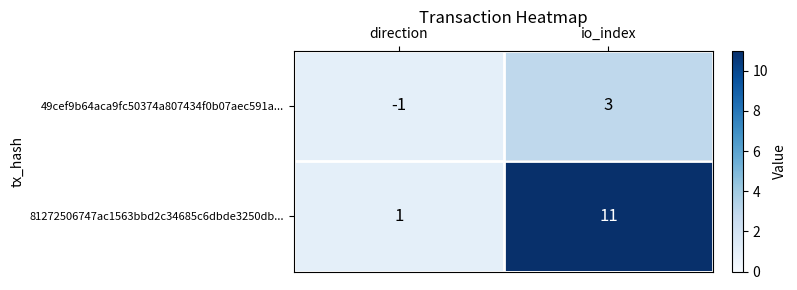

What is the sum of the 81272506747ac1563bbd2c34685c6dbde3250db... values at io_index and direction?

12